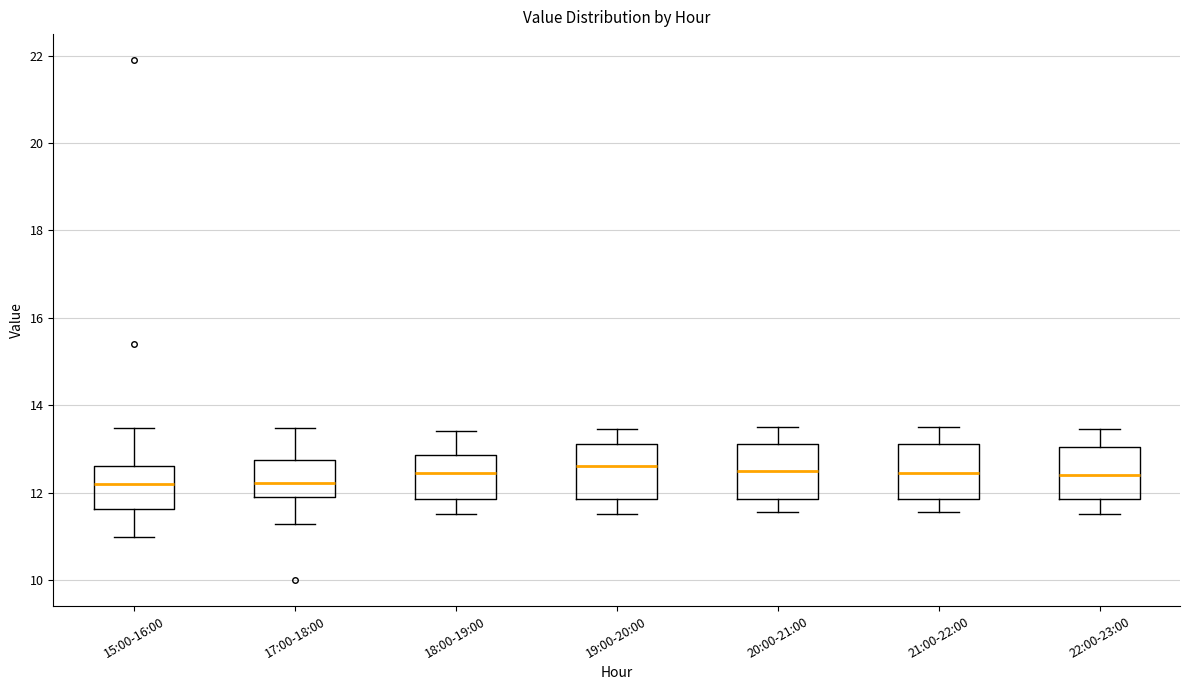

Reading left to right, transcribe this box plot: for each box, give where its median line is, the range the box spans, and where its two whiskers end, as read against the y-axis. The values are not printed on the chart, so give them approximately, as read against the axis.

15:00-16:00: median 12.2, box 11.6 to 12.6, whiskers 11.0 to 13.4
17:00-18:00: median 12.2, box 12.0 to 12.8, whiskers 11.2 to 13.4
18:00-19:00: median 12.4, box 11.8 to 12.8, whiskers 11.6 to 13.4
19:00-20:00: median 12.6, box 11.8 to 13.2, whiskers 11.6 to 13.4
20:00-21:00: median 12.6, box 11.8 to 13.2, whiskers 11.6 to 13.6
21:00-22:00: median 12.4, box 11.8 to 13.2, whiskers 11.6 to 13.6
22:00-23:00: median 12.4, box 11.8 to 13.0, whiskers 11.6 to 13.4